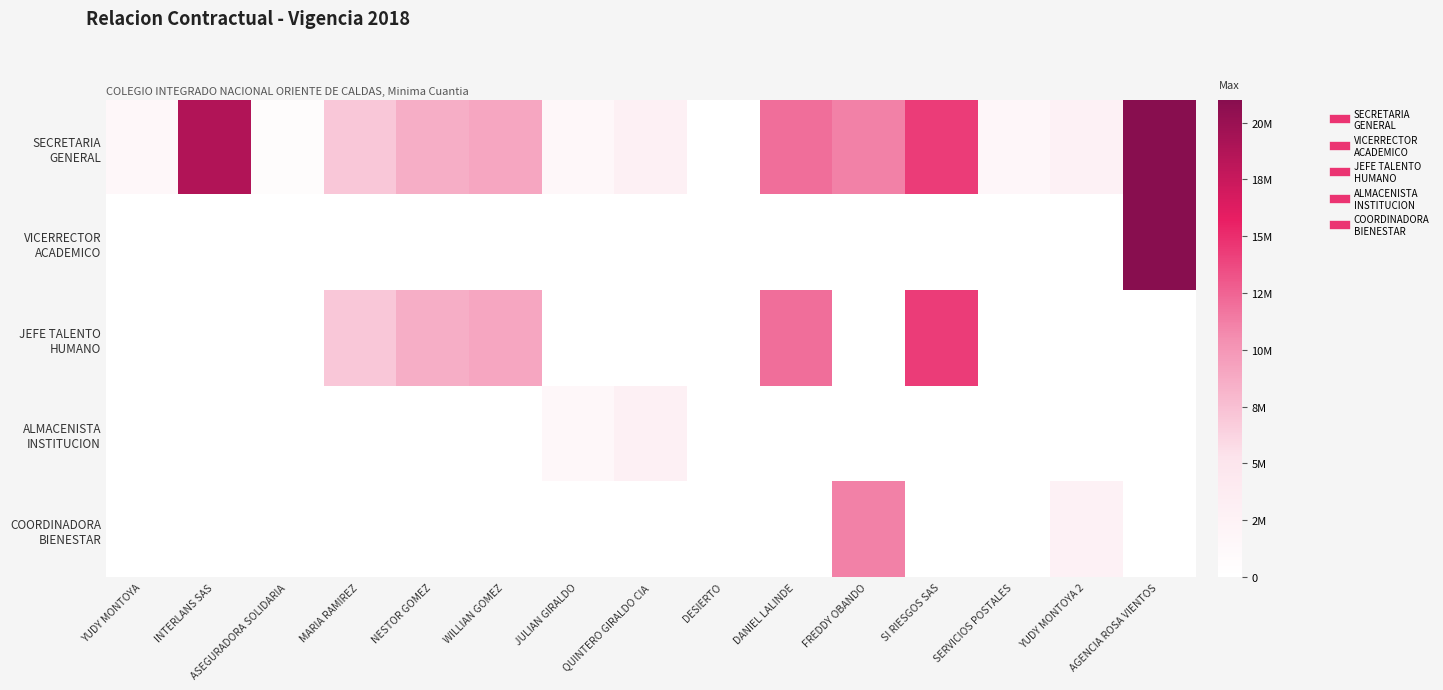

What is the total value across all series at ASEGURADORA SOLIDARIA?

622598